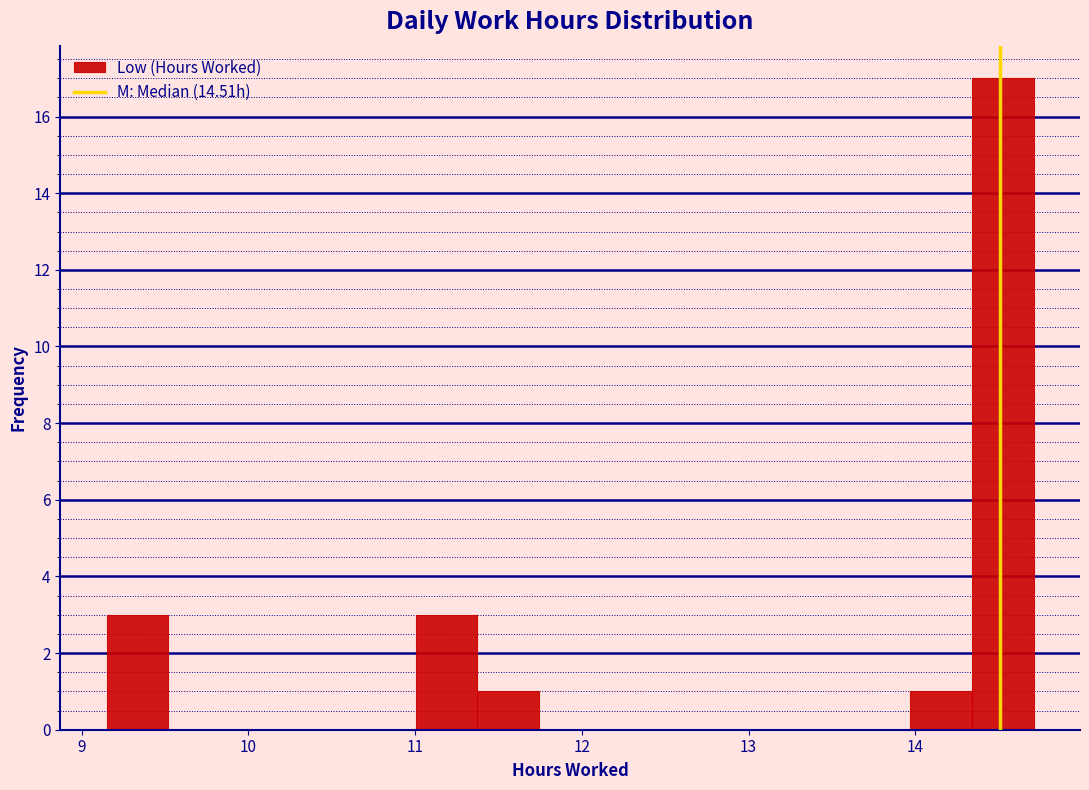

Read against the x-axis, roughly where is the centre of the tallest bar?

14.5